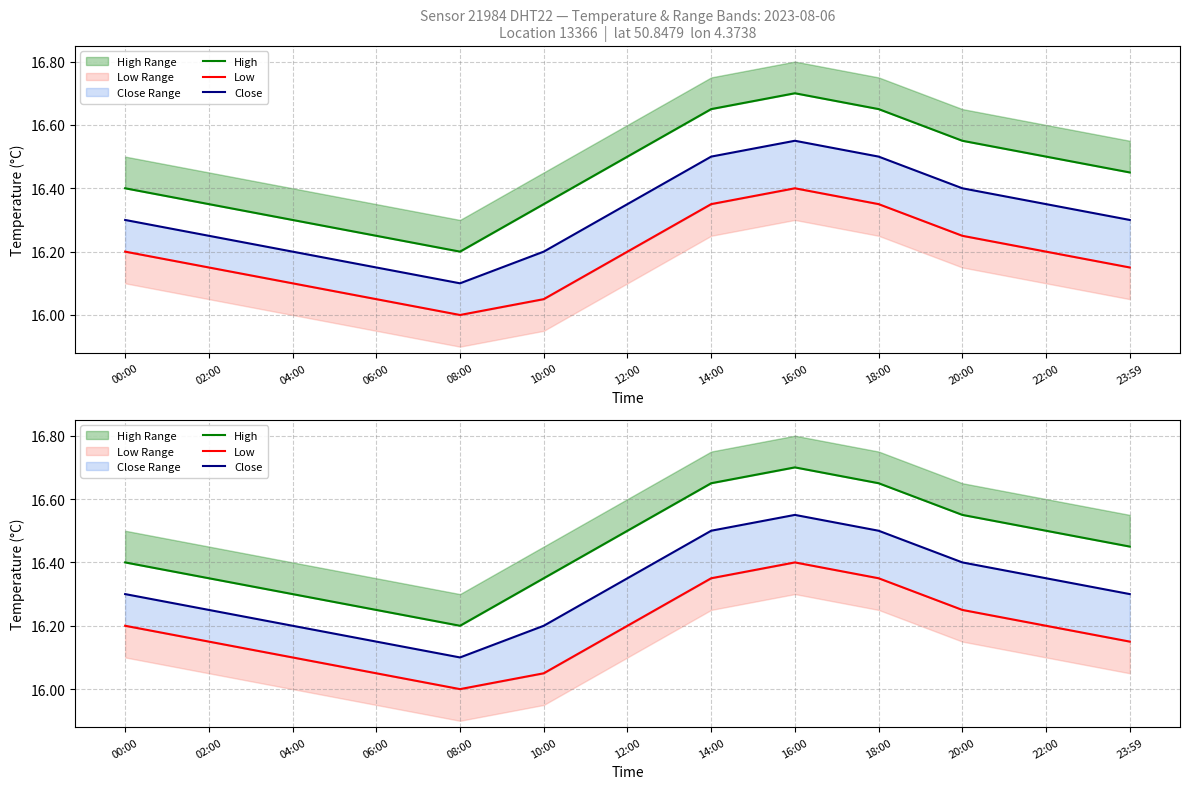

What value does the High series have at 23:59?

16.4